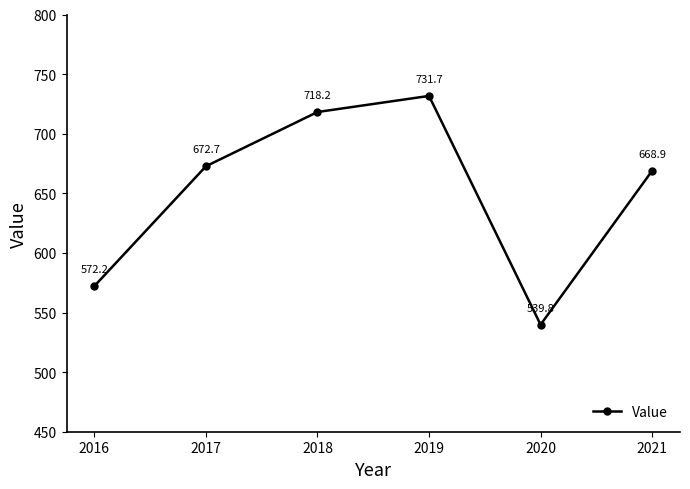

True or false: the data has more than 0 interior local peaks.

True